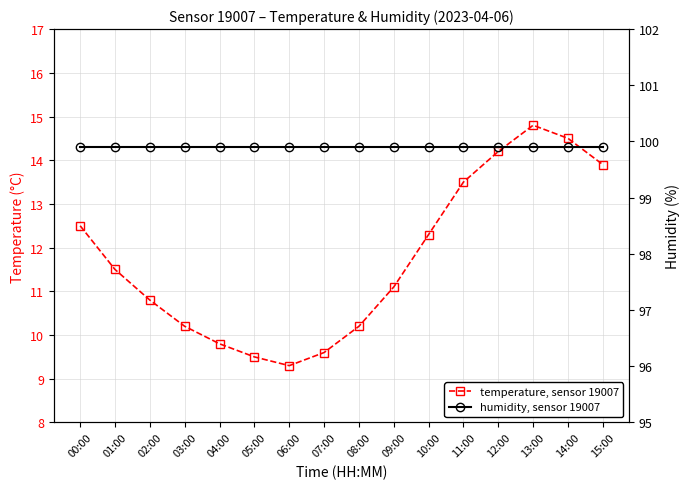

What is the sum of the temperature, sensor 19007 values at 00:00 and 13:00?

27.3